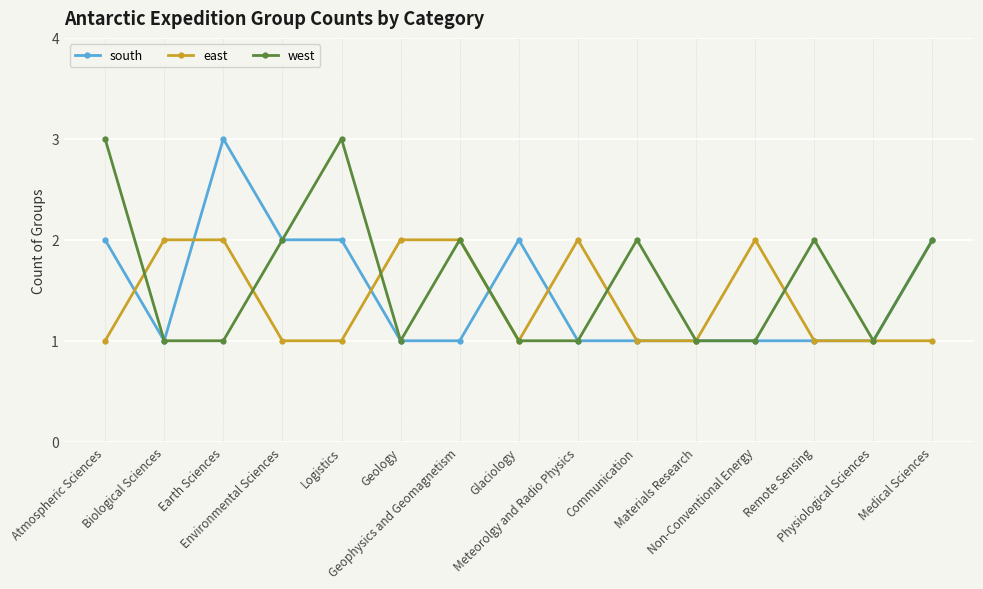

Is the value of south at Non-Conventional Energy greater than the value of west at Remote Sensing?

No